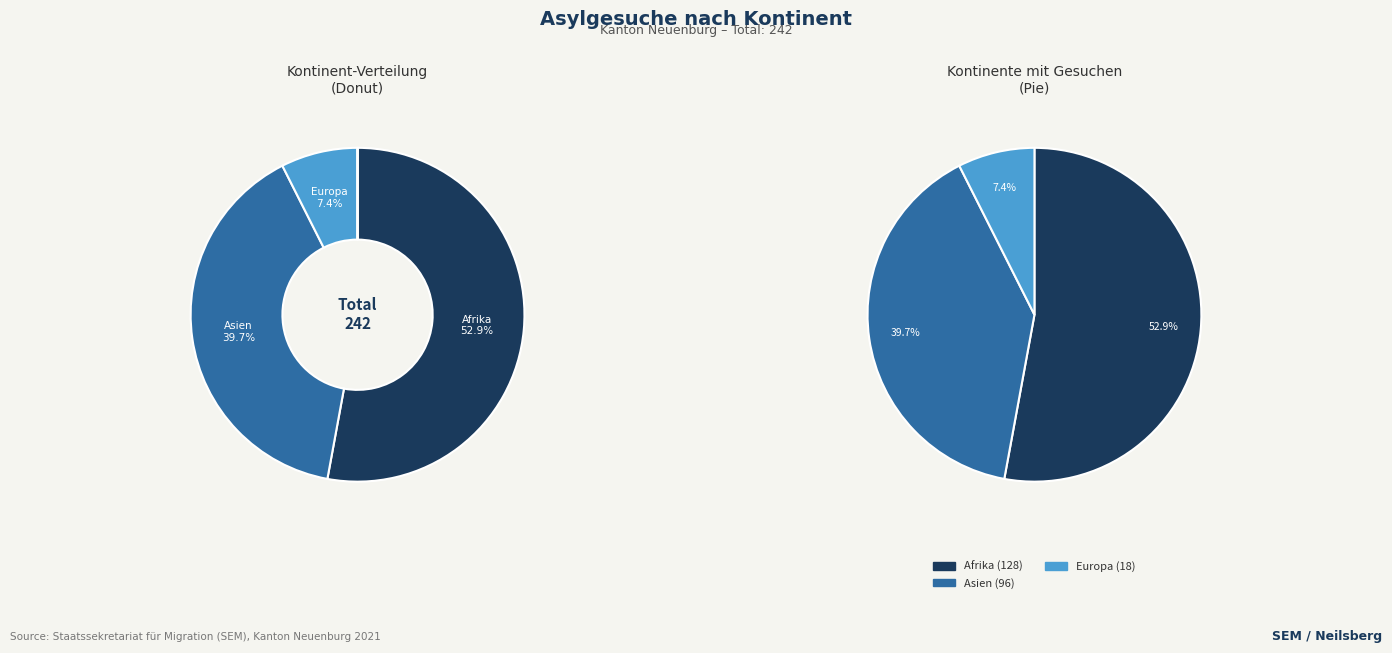

Do Amerika and Afrika together represent more than half of the pie?

Yes